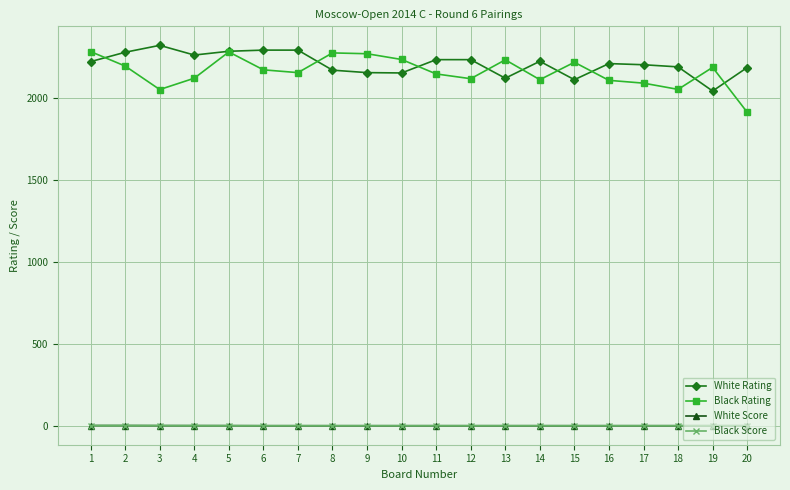

What is the maximum value shown in the chart?

2319.0